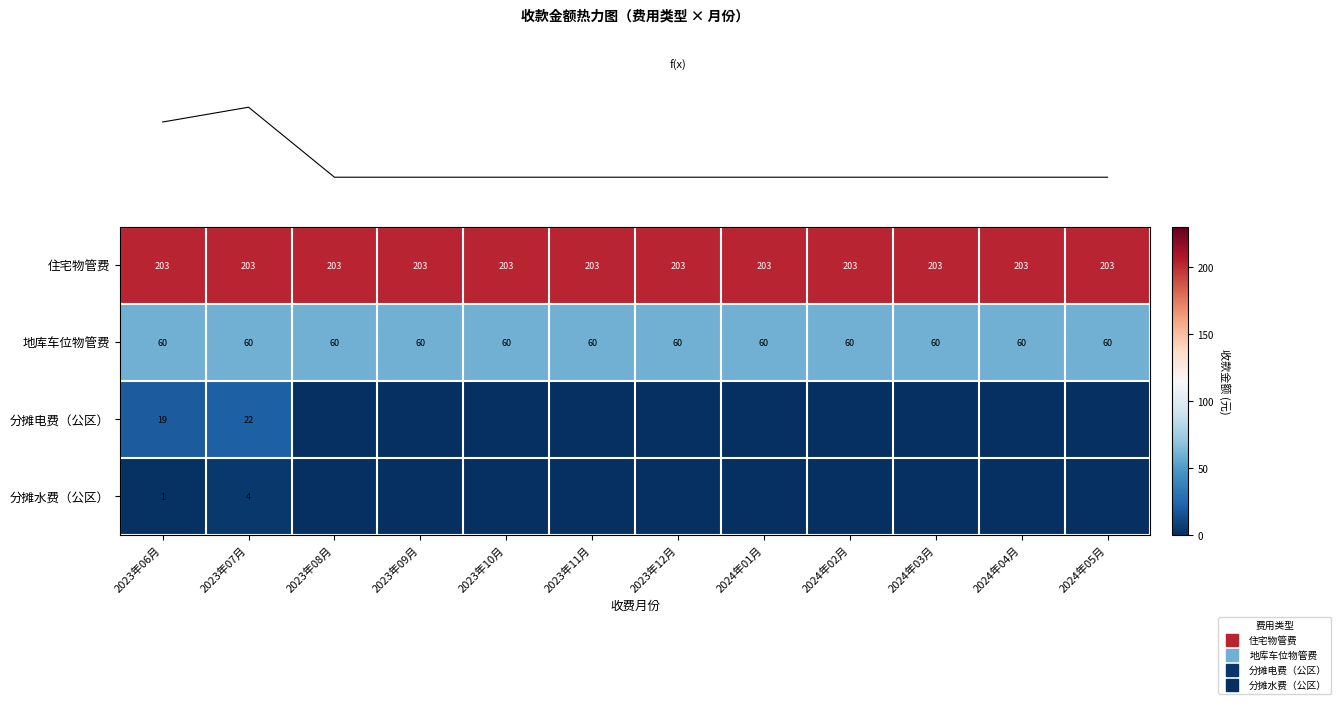

What is the spread (max minus min) of values at 2023年12月?

202.7